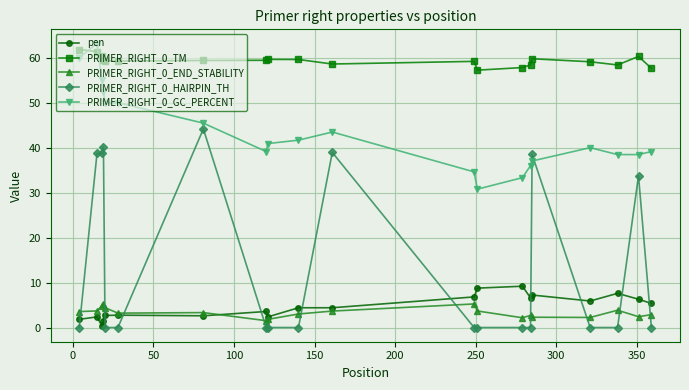

What is the maximum value for PRIMER_RIGHT_0_GC_PERCENT?

63.2